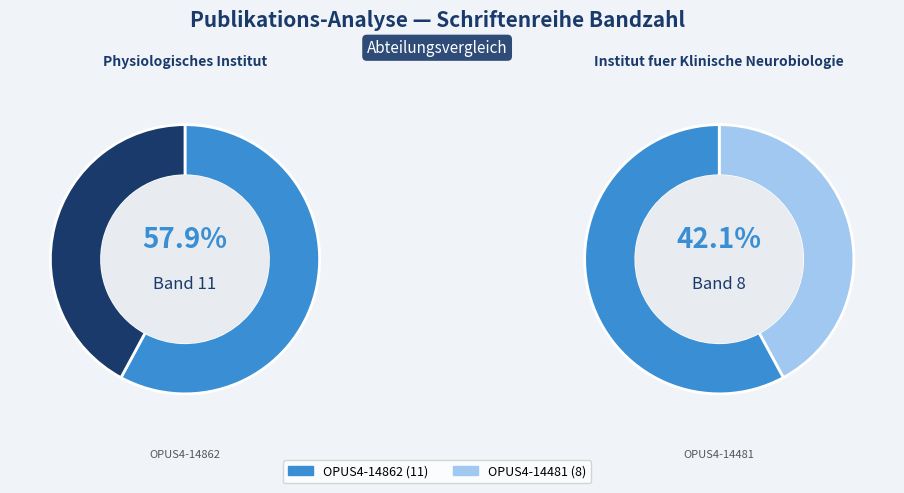

What portion of the pie excludes OPUS4-14862?

42.1%